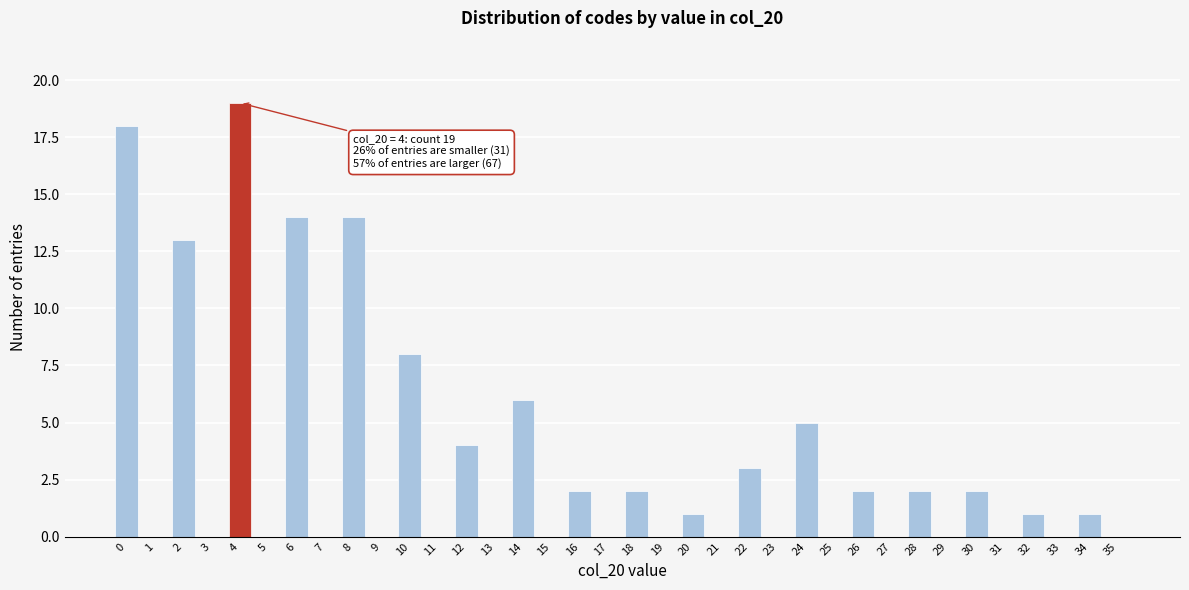

Where is the data nearest to the value 9?

10